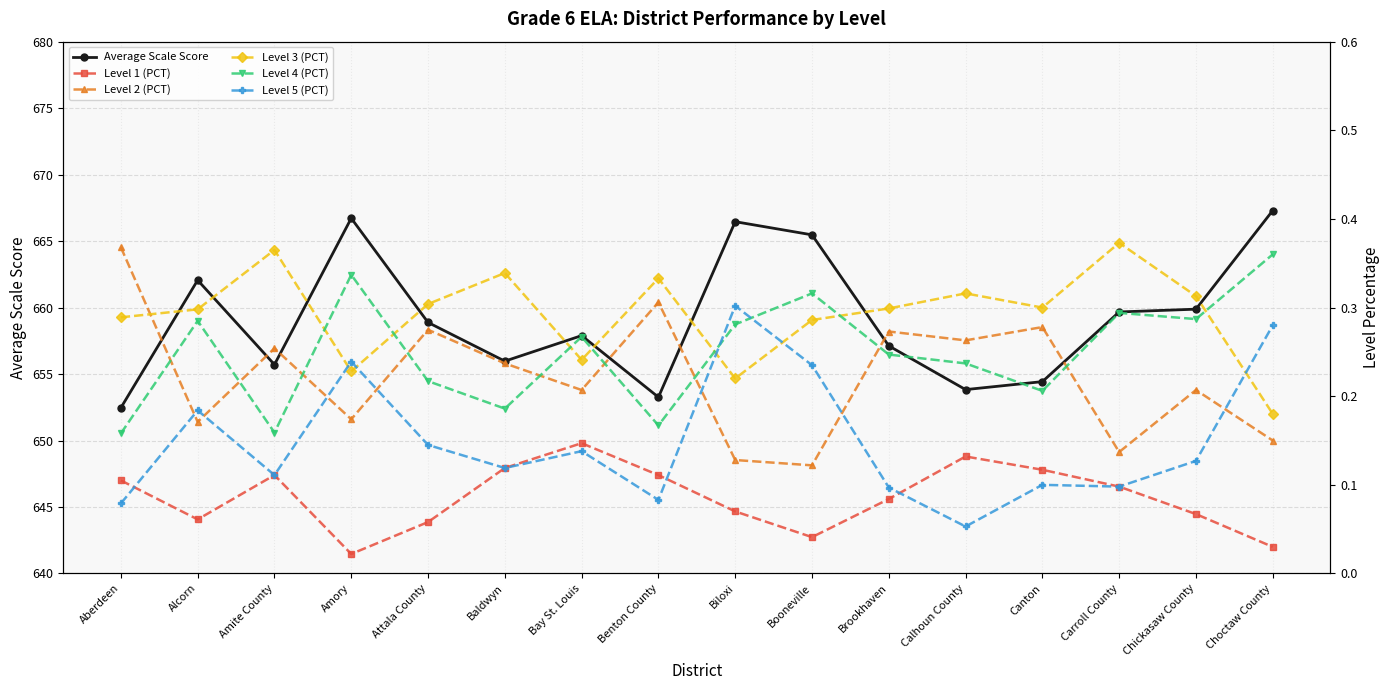

What is the value of the Level 2 (PCT) point at the 7th from the left?

0.2